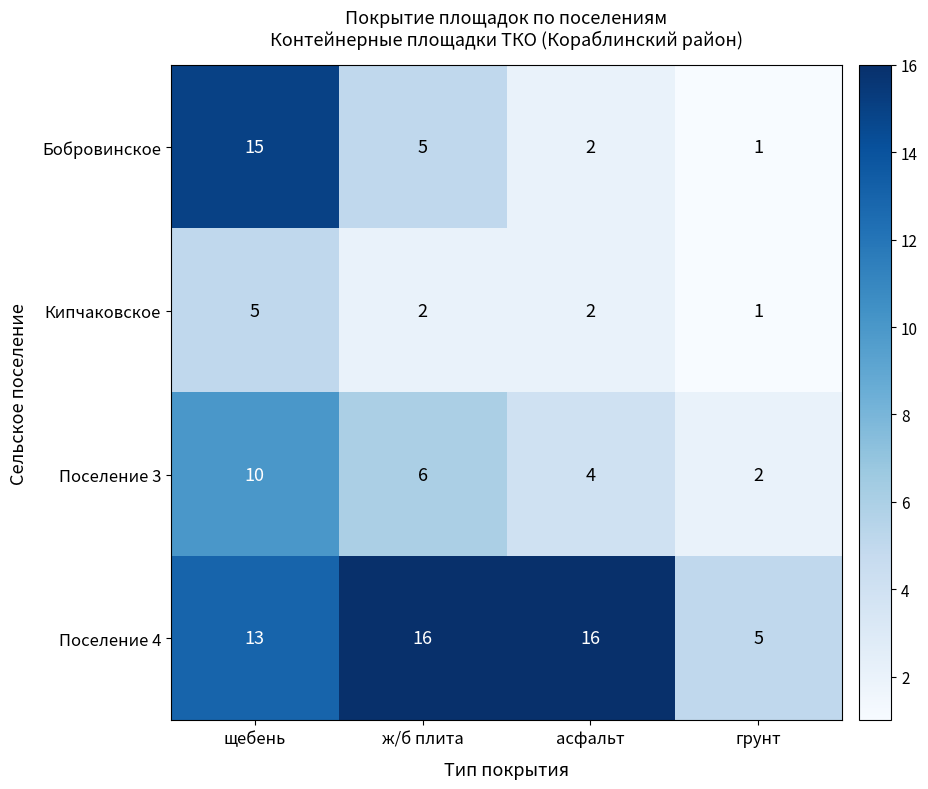

How many distinct data groups are displayed?

4